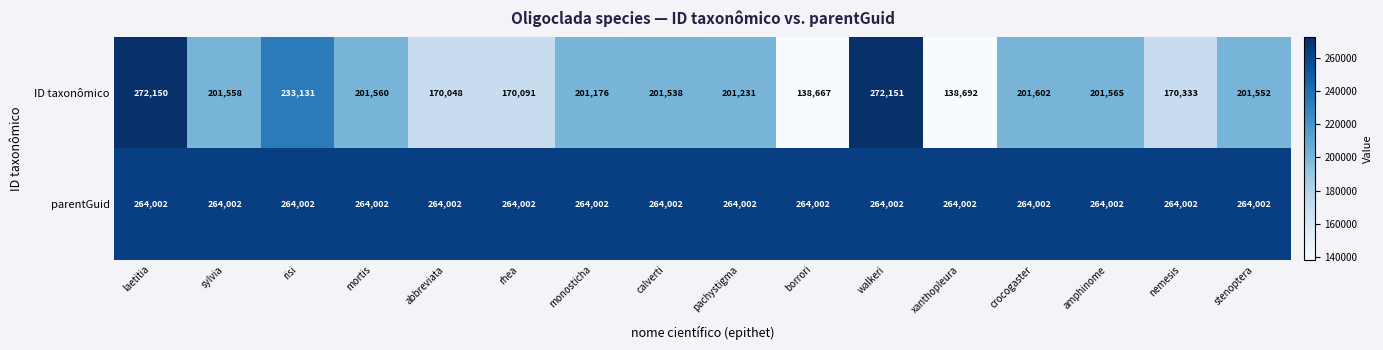

Which series changed the most between abbreviata and nemesis?

ID taxonômico